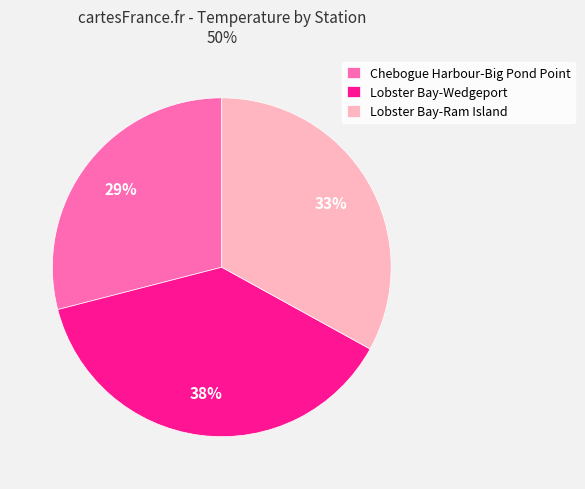

How many segments does this pie chart have?

3